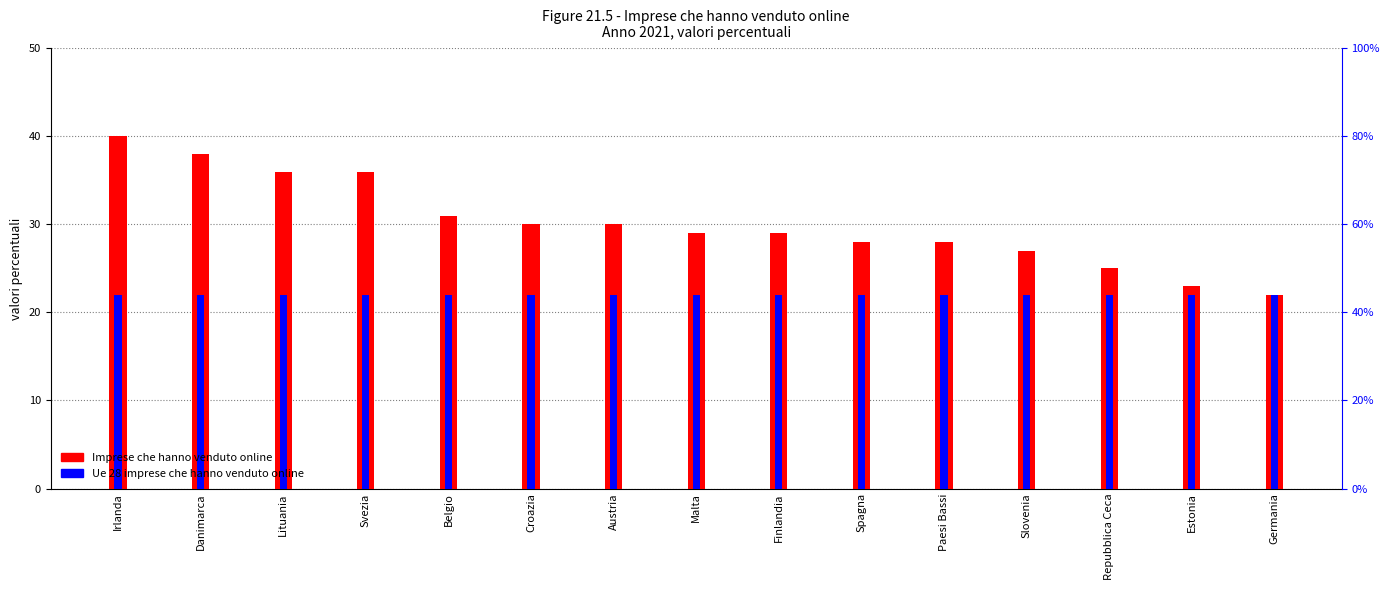

What is the label of the 15th bar from the right?

Irlanda